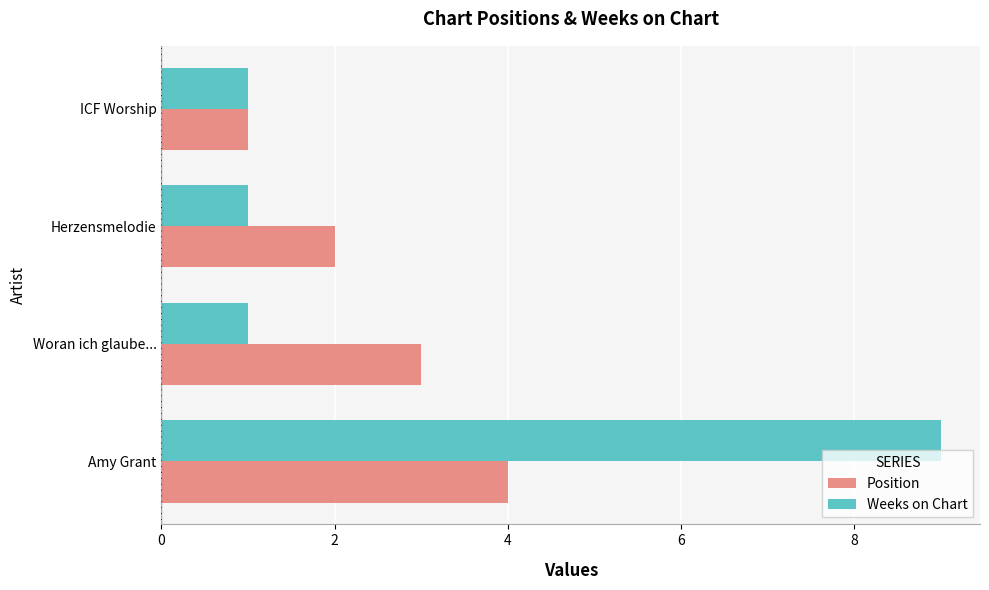

What is the average value of the Weeks on Chart series?

3